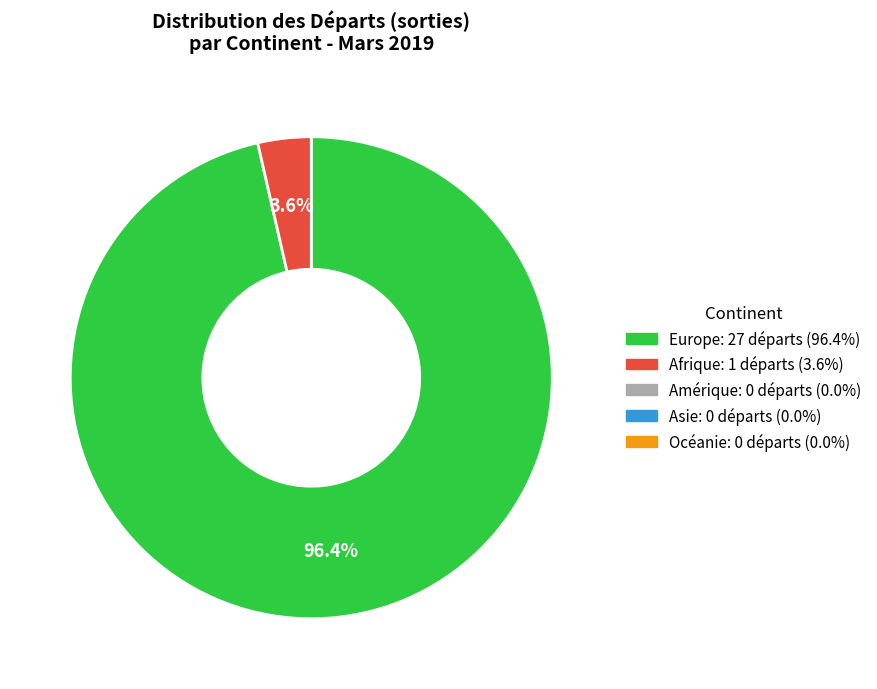

Does any single category account for the majority?

Yes